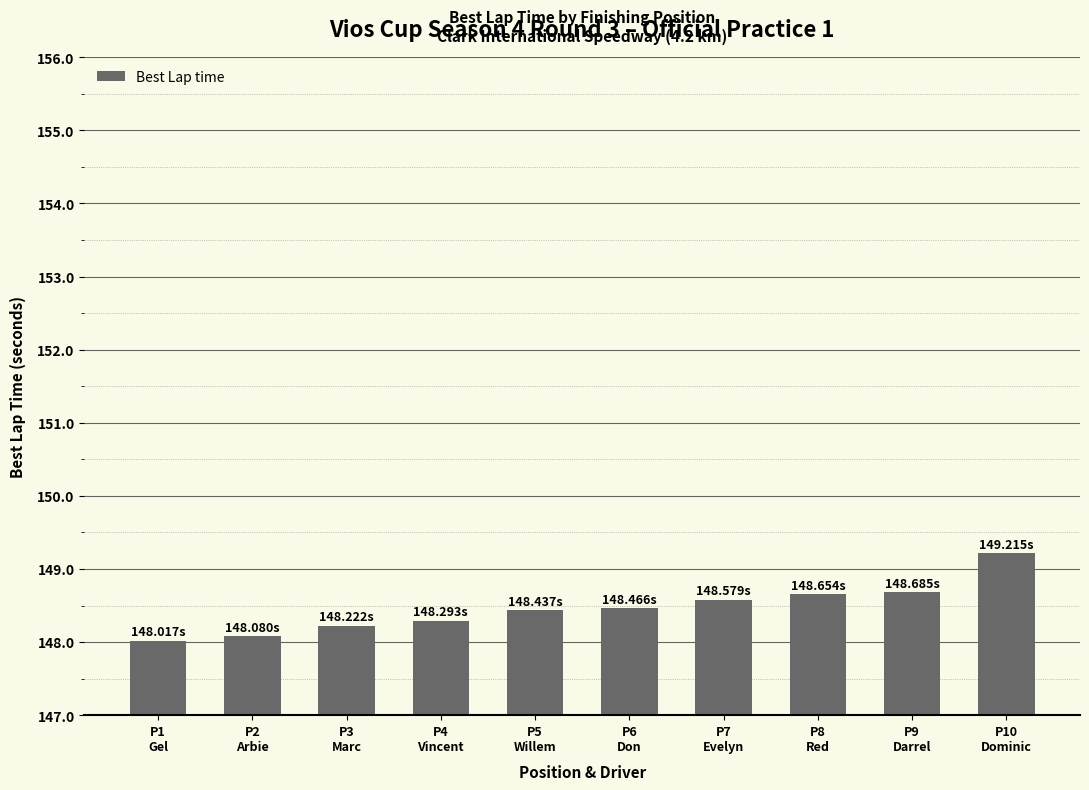

The value at P4
Vincent is 234.9. True or false?

False